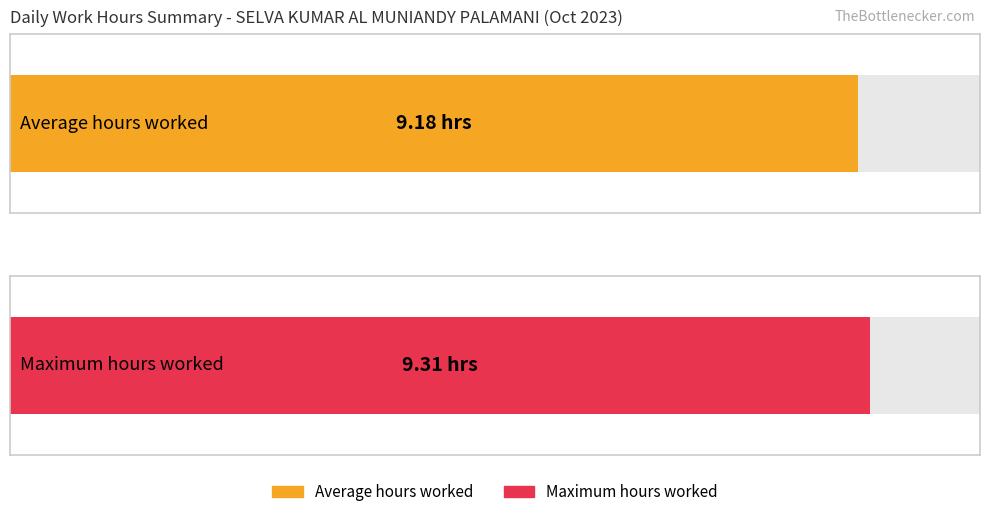

What is the greatest value displayed?

9.3